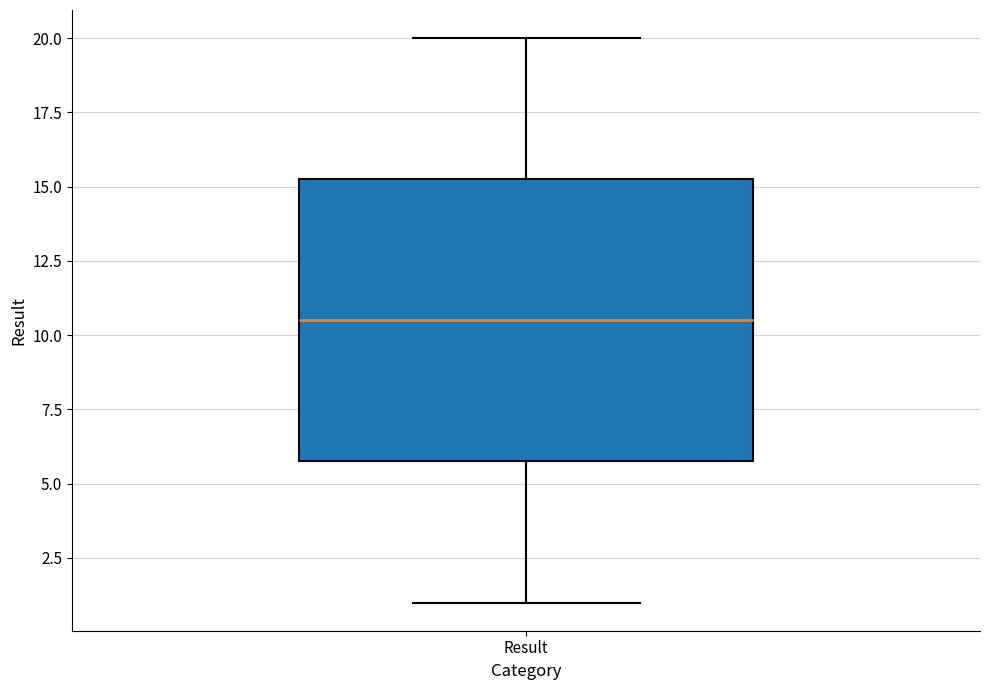

Read this box plot against the y-axis: the position of the median line, the range covered by the box, and the ends of both whiskers. The values are not printed on the chart, so give them approximately, as read against the axis.

median 10.5, box 6.0 to 15.5, whiskers 1.0 to 20.0